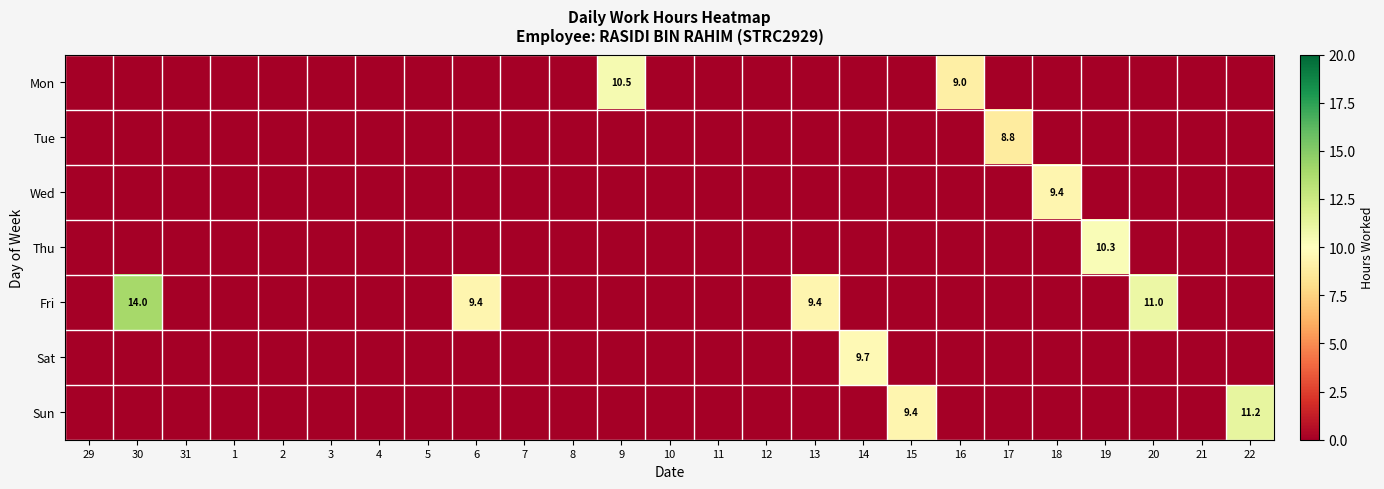

The value of Thu at 19 is 10.3. True or false?

True